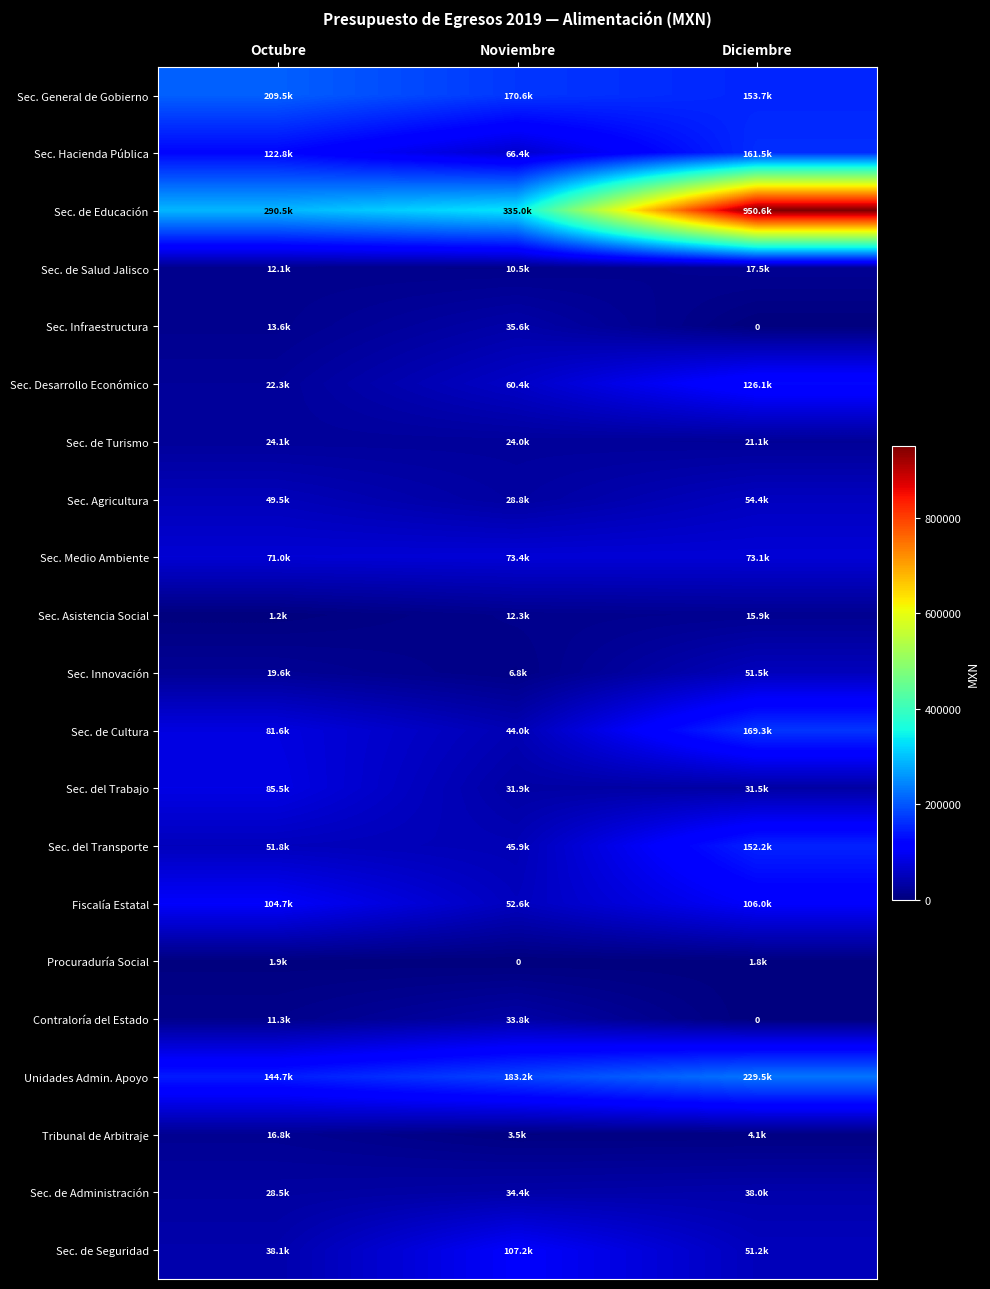

Which series has the widest spread of values?

Sec. de Educación